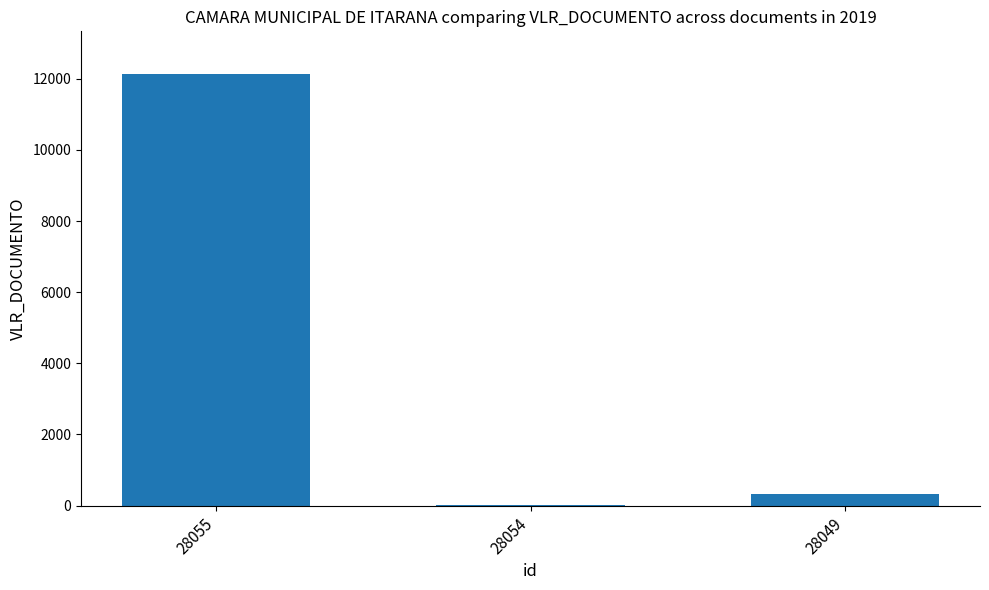

How many series are shown in this chart?

1